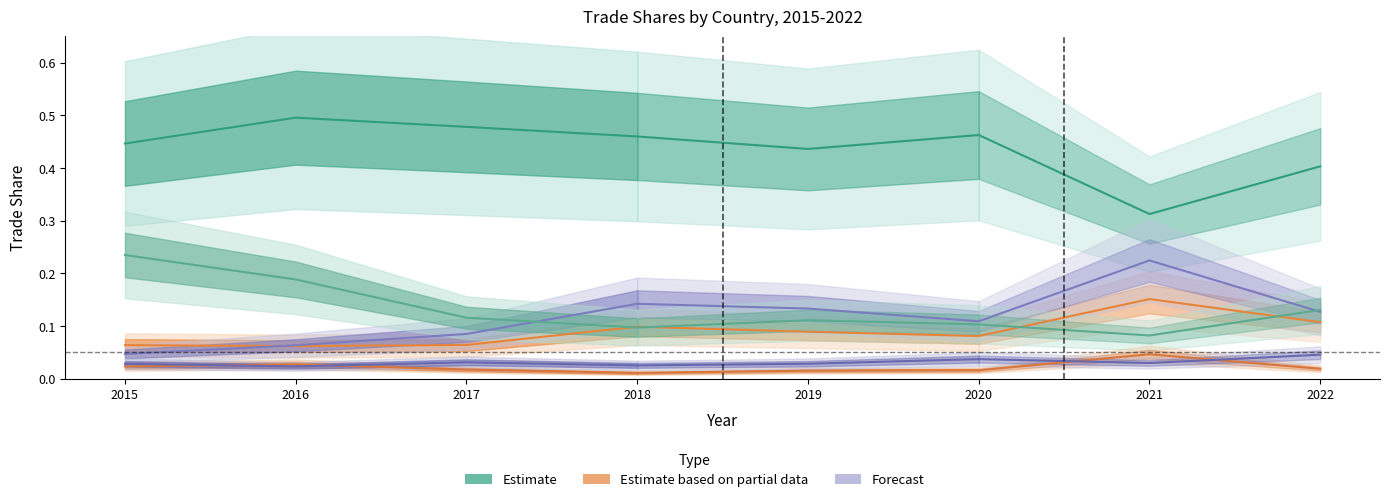

What is the difference between the maximum and minimum values in the Singapore series?

0.2